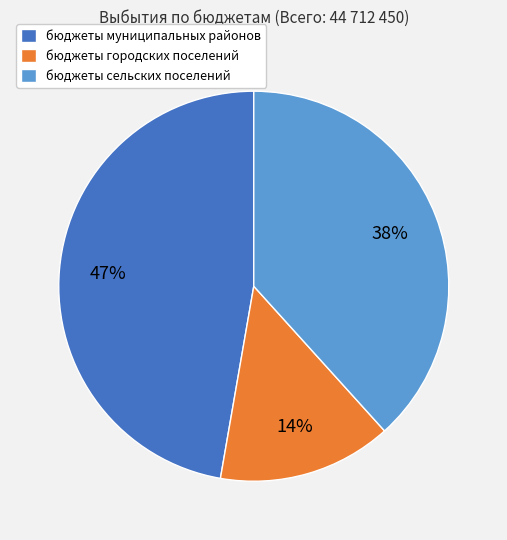

What percentage is the бюджеты сельских поселений slice, to the nearest percent?

38%